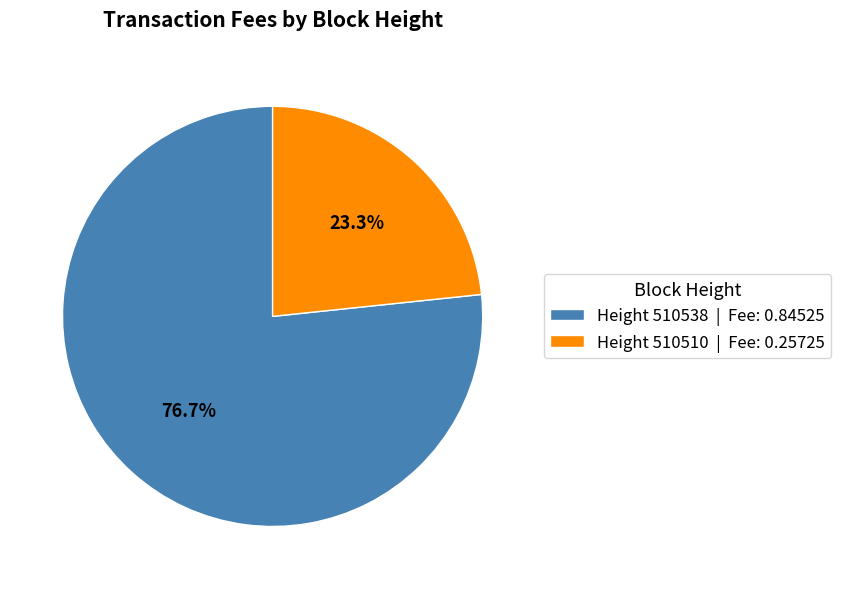

Does any single category account for the majority?

Yes